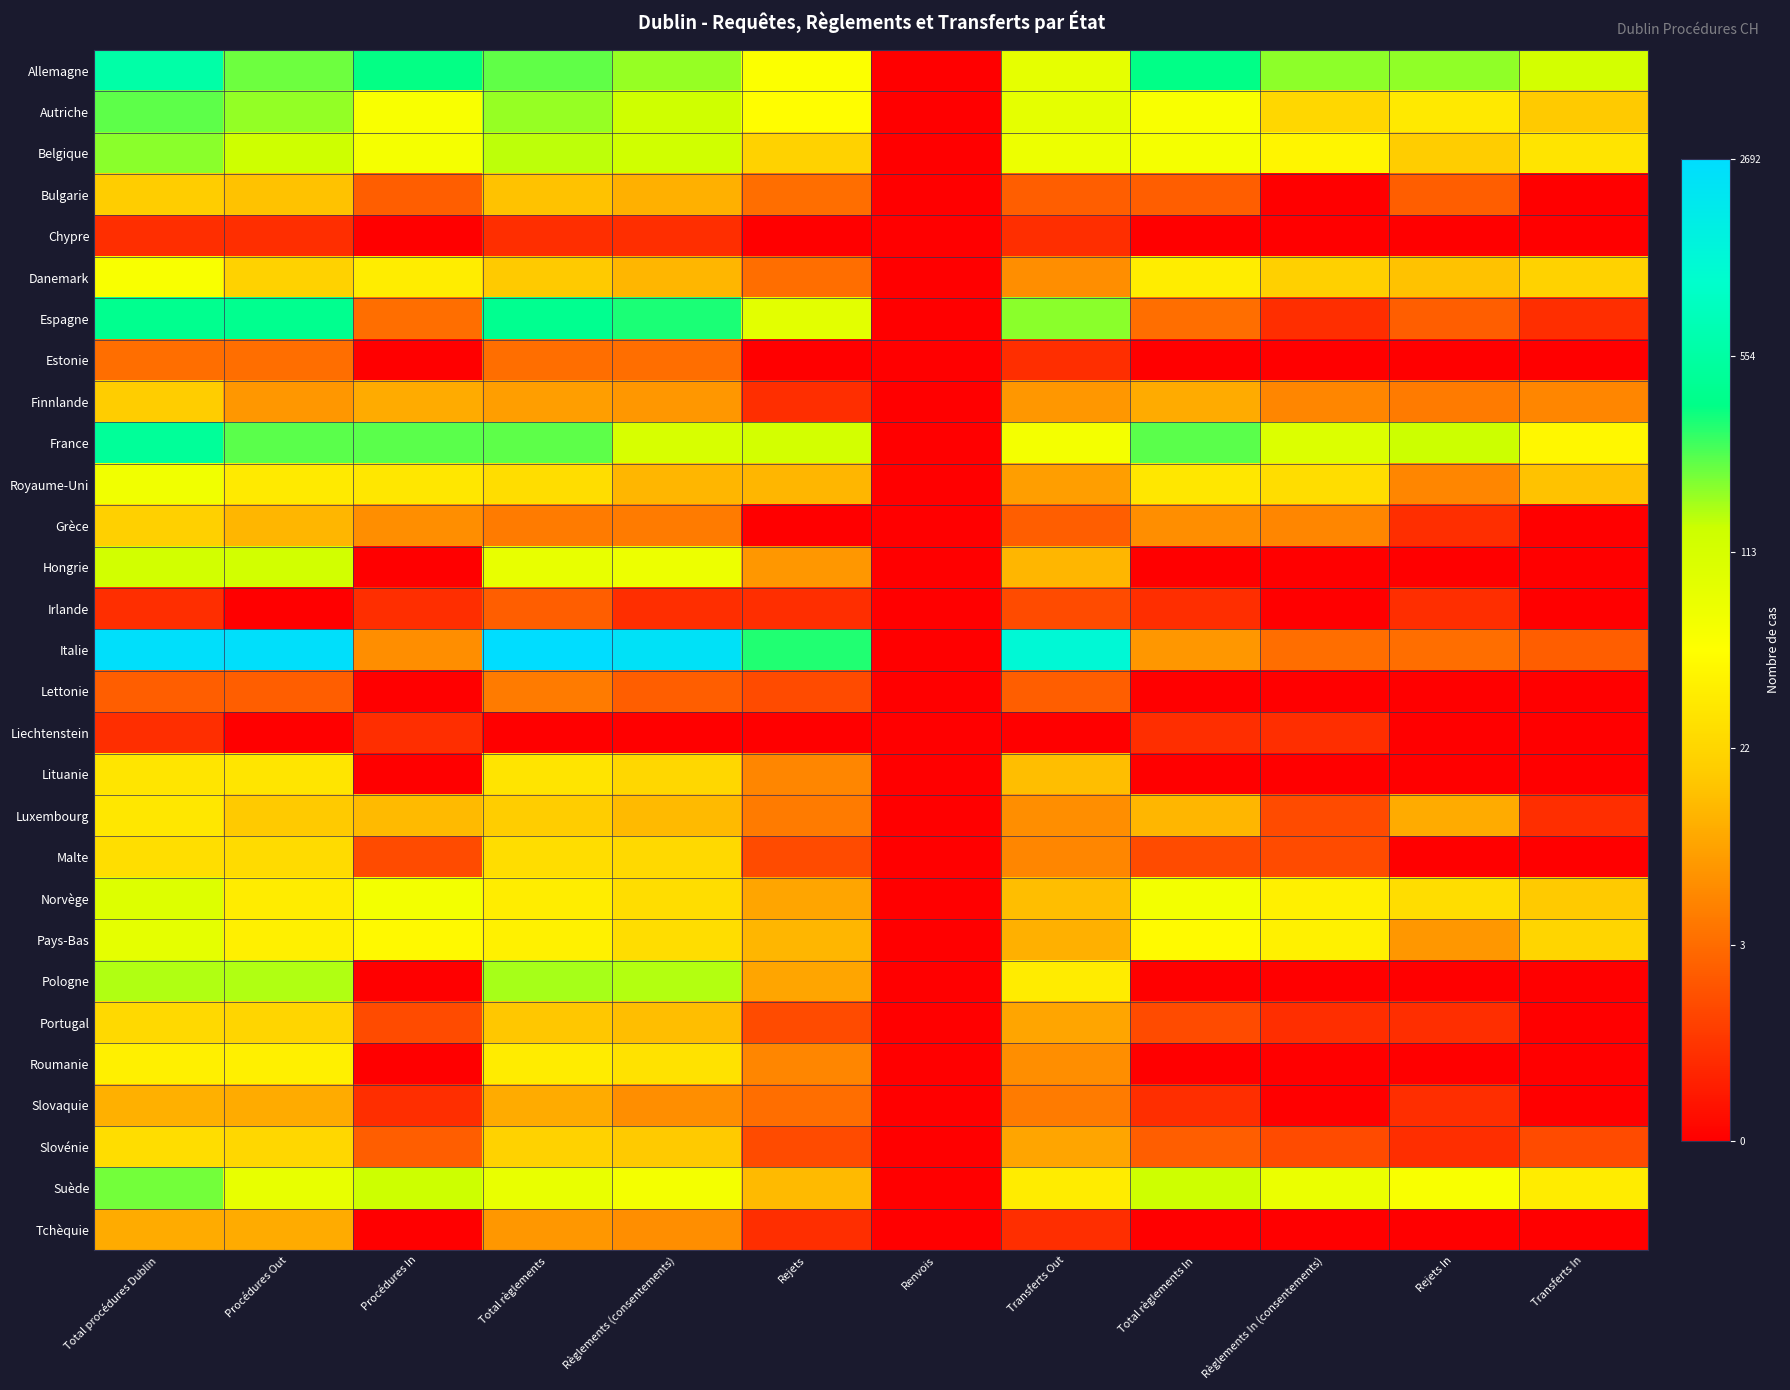

Reading left to right, extract all data points from this chart.

Allemagne: Total procédures Dublin=6.4	Procédures Out=5.4	Procédures In=5.9	Total règlements=5.5	Règlements (consentements)=5.2	Rejets=4.0	Renvois=0.0	Transferts Out=4.4	Total règlements In=5.9	Règlements In (consentements)=5.2	Rejets In=5.2	Transferts In=4.8
Autriche: Total procédures Dublin=5.5	Procédures Out=5.2	Procédures In=4.0	Total règlements=5.2	Règlements (consentements)=4.9	Rejets=3.9	Renvois=0.0	Transferts Out=4.4	Total règlements In=4.0	Règlements In (consentements)=3.2	Rejets In=3.5	Transferts In=2.9
Belgique: Total procédures Dublin=5.3	Procédures Out=4.9	Procédures In=4.1	Total règlements=5.0	Règlements (consentements)=4.9	Rejets=3.1	Renvois=0.0	Transferts Out=4.3	Total règlements In=4.1	Règlements In (consentements)=3.8	Rejets In=3.0	Transferts In=3.4
Bulgarie: Total procédures Dublin=3.0	Procédures Out=2.8	Procédures In=1.4	Total règlements=2.8	Règlements (consentements)=2.6	Rejets=1.6	Renvois=0.0	Transferts Out=1.4	Total règlements In=1.4	Règlements In (consentements)=0.0	Rejets In=1.4	Transferts In=0.0
Chypre: Total procédures Dublin=0.7	Procédures Out=0.7	Procédures In=0.0	Total règlements=0.7	Règlements (consentements)=0.7	Rejets=0.0	Renvois=0.0	Transferts Out=0.7	Total règlements In=0.0	Règlements In (consentements)=0.0	Rejets In=0.0	Transferts In=0.0
Danemark: Total procédures Dublin=4.1	Procédures Out=3.1	Procédures In=3.6	Total règlements=2.9	Règlements (consentements)=2.6	Rejets=1.6	Renvois=0.0	Transferts Out=2.1	Total règlements In=3.6	Règlements In (consentements)=3.0	Rejets In=2.8	Transferts In=3.1
Espagne: Total procédures Dublin=6.0	Procédures Out=6.0	Procédures In=1.6	Total règlements=6.0	Règlements (consentements)=5.8	Rejets=4.5	Renvois=0.0	Transferts Out=5.3	Total règlements In=1.6	Règlements In (consentements)=0.7	Rejets In=1.4	Transferts In=0.7
Estonie: Total procédures Dublin=1.6	Procédures Out=1.6	Procédures In=0.0	Total règlements=1.6	Règlements (consentements)=1.6	Rejets=0.0	Renvois=0.0	Transferts Out=0.7	Total règlements In=0.0	Règlements In (consentements)=0.0	Rejets In=0.0	Transferts In=0.0
Finnlande: Total procédures Dublin=3.0	Procédures Out=2.2	Procédures In=2.5	Total règlements=2.3	Règlements (consentements)=2.2	Rejets=0.7	Renvois=0.0	Transferts Out=2.2	Total règlements In=2.5	Règlements In (consentements)=1.9	Rejets In=1.8	Transferts In=1.9
France: Total procédures Dublin=6.2	Procédures Out=5.5	Procédures In=5.5	Total règlements=5.5	Règlements (consentements)=4.7	Rejets=4.8	Renvois=0.0	Transferts Out=4.2	Total règlements In=5.5	Règlements In (consentements)=4.6	Rejets In=4.9	Transferts In=3.8
Royaume-Uni: Total procédures Dublin=4.2	Procédures Out=3.6	Procédures In=3.5	Total règlements=3.3	Règlements (consentements)=2.6	Rejets=2.6	Renvois=0.0	Transferts Out=2.3	Total règlements In=3.5	Règlements In (consentements)=3.3	Rejets In=1.9	Transferts In=2.8
Grèce: Total procédures Dublin=3.0	Procédures Out=2.6	Procédures In=2.1	Total règlements=1.8	Règlements (consentements)=1.8	Rejets=0.0	Renvois=0.0	Transferts Out=1.4	Total règlements In=2.1	Règlements In (consentements)=1.9	Rejets In=0.7	Transferts In=0.0
Hongrie: Total procédures Dublin=4.8	Procédures Out=4.8	Procédures In=0.0	Total règlements=4.4	Règlements (consentements)=4.3	Rejets=2.2	Renvois=0.0	Transferts Out=2.6	Total règlements In=0.0	Règlements In (consentements)=0.0	Rejets In=0.0	Transferts In=0.0
Irlande: Total procédures Dublin=0.7	Procédures Out=0.0	Procédures In=0.7	Total règlements=1.4	Règlements (consentements)=0.7	Rejets=0.7	Renvois=0.0	Transferts Out=1.1	Total règlements In=0.7	Règlements In (consentements)=0.0	Rejets In=0.7	Transferts In=0.0
Italie: Total procédures Dublin=7.8	Procédures Out=7.8	Procédures In=2.1	Total règlements=7.9	Règlements (consentements)=7.8	Rejets=5.8	Renvois=0.0	Transferts Out=7.1	Total règlements In=2.2	Règlements In (consentements)=1.6	Rejets In=1.6	Transferts In=1.4
Lettonie: Total procédures Dublin=1.4	Procédures Out=1.4	Procédures In=0.0	Total règlements=1.8	Règlements (consentements)=1.4	Rejets=1.1	Renvois=0.0	Transferts Out=1.4	Total règlements In=0.0	Règlements In (consentements)=0.0	Rejets In=0.0	Transferts In=0.0
Liechtenstein: Total procédures Dublin=0.7	Procédures Out=0.0	Procédures In=0.7	Total règlements=0.0	Règlements (consentements)=0.0	Rejets=0.0	Renvois=0.0	Transferts Out=0.0	Total règlements In=0.7	Règlements In (consentements)=0.7	Rejets In=0.0	Transferts In=0.0
Lituanie: Total procédures Dublin=3.5	Procédures Out=3.5	Procédures In=0.0	Total règlements=3.4	Règlements (consentements)=3.2	Rejets=1.9	Renvois=0.0	Transferts Out=2.8	Total règlements In=0.0	Règlements In (consentements)=0.0	Rejets In=0.0	Transferts In=0.0
Luxembourg: Total procédures Dublin=3.5	Procédures Out=2.9	Procédures In=2.7	Total règlements=3.0	Règlements (consentements)=2.7	Rejets=1.8	Renvois=0.0	Transferts Out=2.1	Total règlements In=2.6	Règlements In (consentements)=1.1	Rejets In=2.5	Transferts In=0.7
Malte: Total procédures Dublin=3.3	Procédures Out=3.3	Procédures In=1.1	Total règlements=3.3	Règlements (consentements)=3.2	Rejets=1.1	Renvois=0.0	Transferts Out=1.9	Total règlements In=1.1	Règlements In (consentements)=1.1	Rejets In=0.0	Transferts In=0.0
Norvège: Total procédures Dublin=4.6	Procédures Out=3.6	Procédures In=4.2	Total règlements=3.6	Règlements (consentements)=3.3	Rejets=2.4	Renvois=0.0	Transferts Out=2.8	Total règlements In=4.2	Règlements In (consentements)=3.7	Rejets In=3.3	Transferts In=2.9
Pays-Bas: Total procédures Dublin=4.4	Procédures Out=3.7	Procédures In=3.9	Total règlements=3.7	Règlements (consentements)=3.3	Rejets=2.6	Renvois=0.0	Transferts Out=2.6	Total règlements In=3.9	Règlements In (consentements)=3.7	Rejets In=2.2	Transferts In=3.1
Pologne: Total procédures Dublin=5.1	Procédures Out=5.1	Procédures In=0.0	Total règlements=5.1	Règlements (consentements)=5.1	Rejets=2.4	Renvois=0.0	Transferts Out=3.6	Total règlements In=0.0	Règlements In (consentements)=0.0	Rejets In=0.0	Transferts In=0.0
Portugal: Total procédures Dublin=3.2	Procédures Out=3.1	Procédures In=1.1	Total règlements=2.9	Règlements (consentements)=2.8	Rejets=1.1	Renvois=0.0	Transferts Out=2.4	Total règlements In=1.1	Règlements In (consentements)=0.7	Rejets In=0.7	Transferts In=0.0
Roumanie: Total procédures Dublin=3.7	Procédures Out=3.7	Procédures In=0.0	Total règlements=3.6	Règlements (consentements)=3.4	Rejets=1.9	Renvois=0.0	Transferts Out=2.1	Total règlements In=0.0	Règlements In (consentements)=0.0	Rejets In=0.0	Transferts In=0.0
Slovaquie: Total procédures Dublin=2.6	Procédures Out=2.5	Procédures In=0.7	Total règlements=2.5	Règlements (consentements)=2.1	Rejets=1.6	Renvois=0.0	Transferts Out=1.8	Total règlements In=0.7	Règlements In (consentements)=0.0	Rejets In=0.7	Transferts In=0.0
Slovénie: Total procédures Dublin=3.3	Procédures Out=3.2	Procédures In=1.4	Total règlements=3.1	Règlements (consentements)=2.9	Rejets=1.1	Renvois=0.0	Transferts Out=2.4	Total règlements In=1.4	Règlements In (consentements)=1.1	Rejets In=0.7	Transferts In=1.1
Suède: Total procédures Dublin=5.4	Procédures Out=4.4	Procédures In=4.9	Total règlements=4.4	Règlements (consentements)=4.2	Rejets=2.7	Renvois=0.0	Transferts Out=3.6	Total règlements In=4.9	Règlements In (consentements)=4.3	Rejets In=4.0	Transferts In=3.6
Tchèquie: Total procédures Dublin=2.5	Procédures Out=2.5	Procédures In=0.0	Total règlements=2.2	Règlements (consentements)=2.1	Rejets=0.7	Renvois=0.0	Transferts Out=0.7	Total règlements In=0.0	Règlements In (consentements)=0.0	Rejets In=0.0	Transferts In=0.0